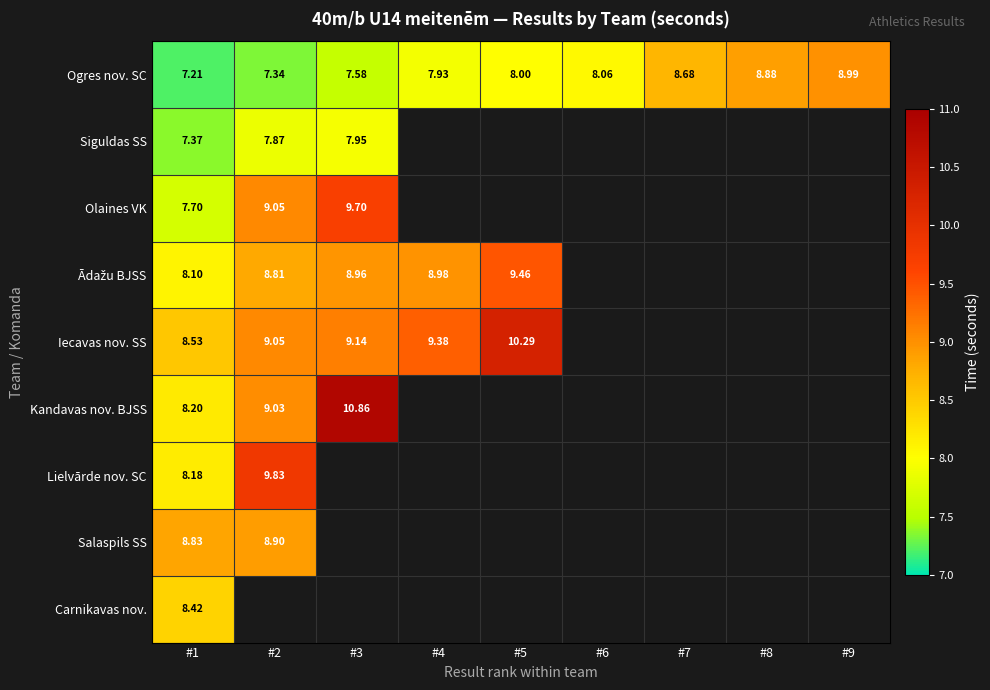

Read the Ādažu BJSS value at #1.

8.1